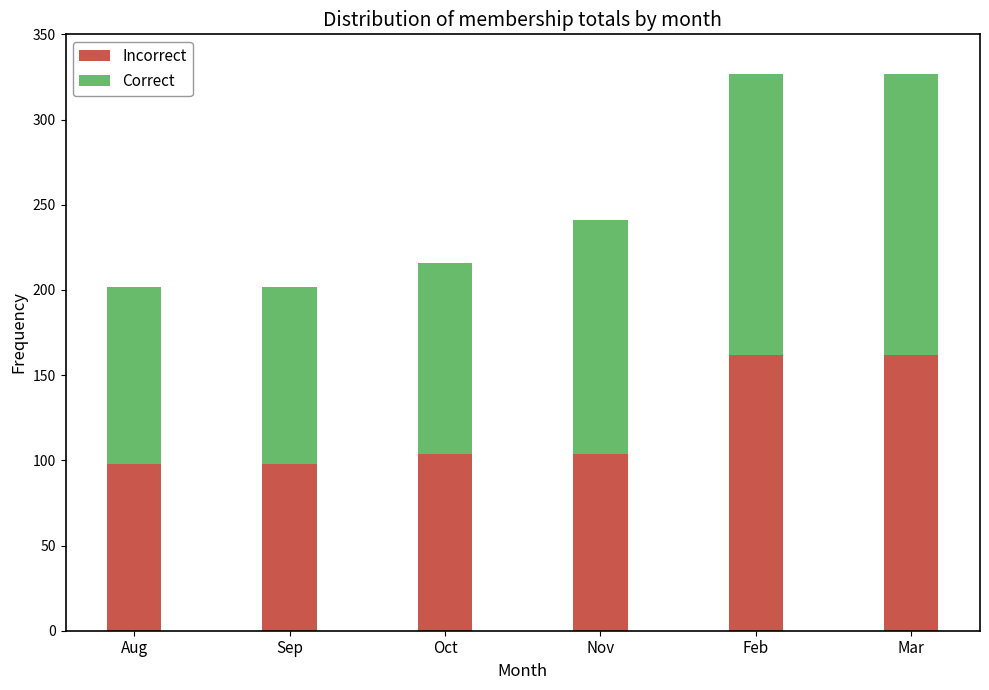

What is the total value across all series at Aug?

202